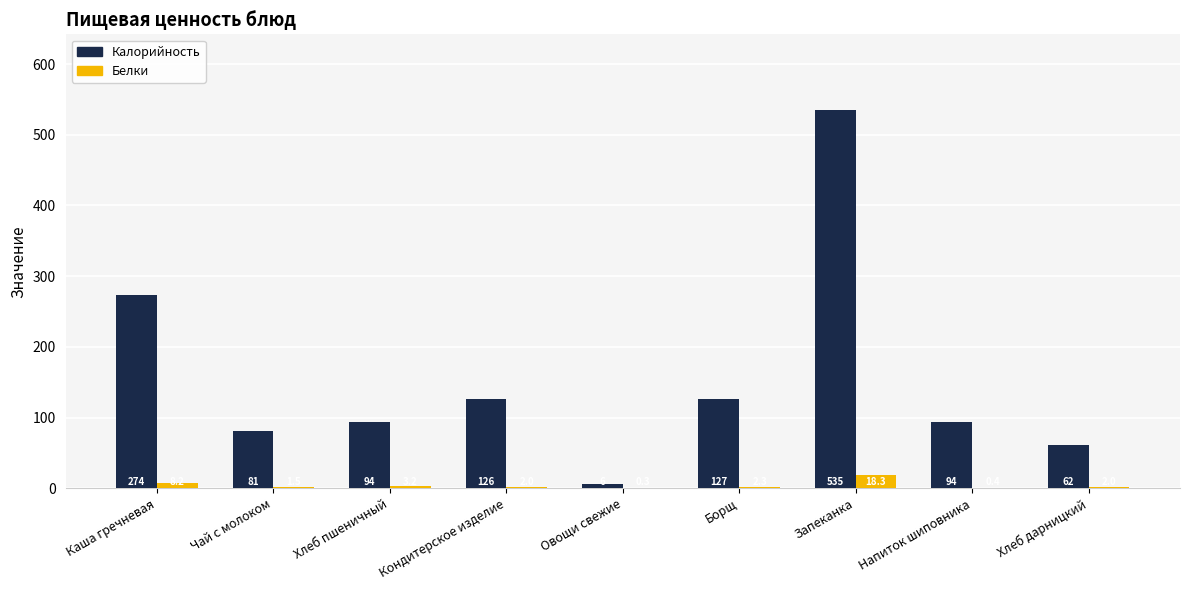

Which series has the largest total across all categories?

Калорийность